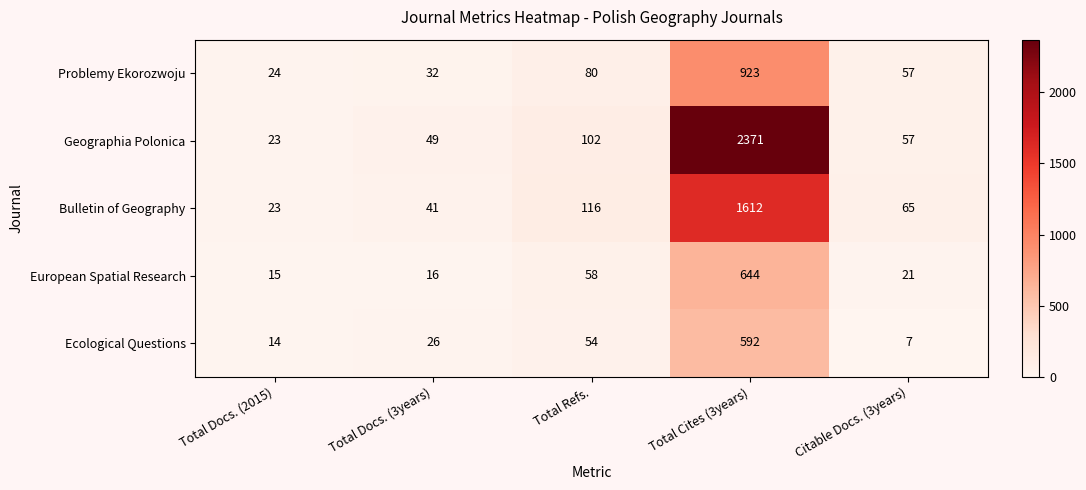

How many series are shown in this chart?

5